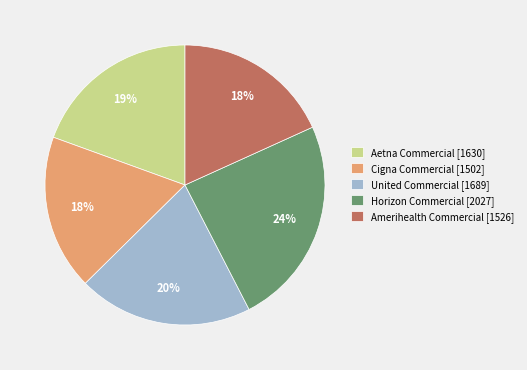

To the nearest percent, what is the average slice percentage?

20%